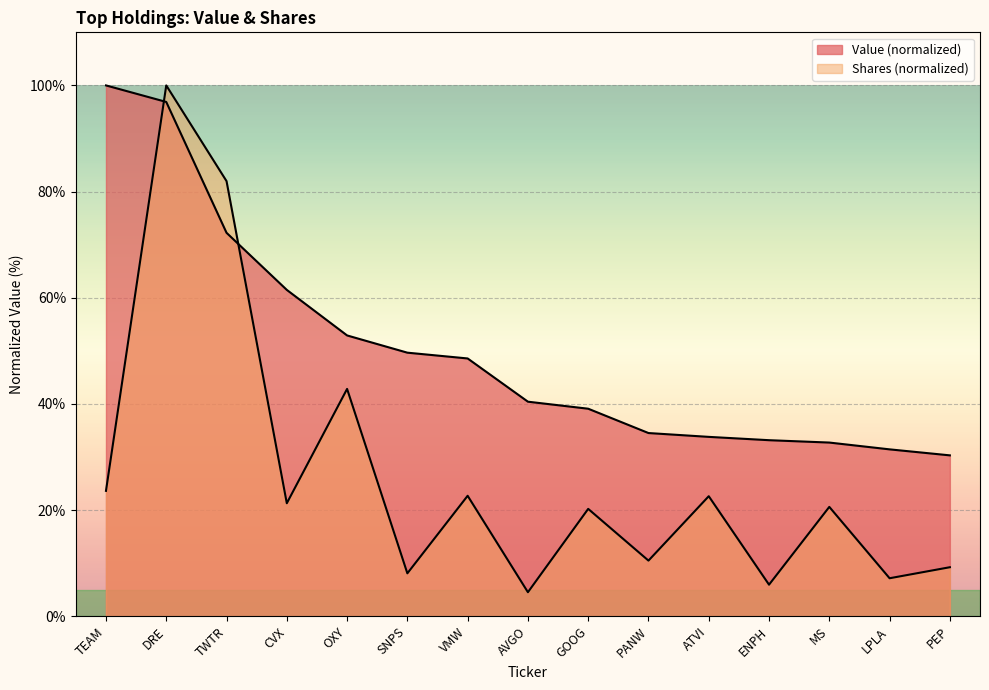

How many values in the Shares series exceed 20?

9